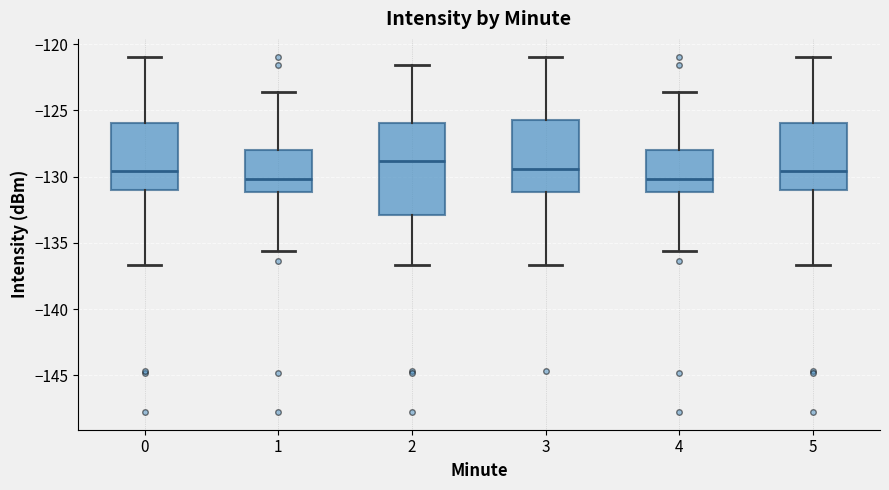

Where is the lower edge of the box at x = 3 on the y-axis? The values are not printed on the chart, so give them approximately, as read against the axis.

-131.0